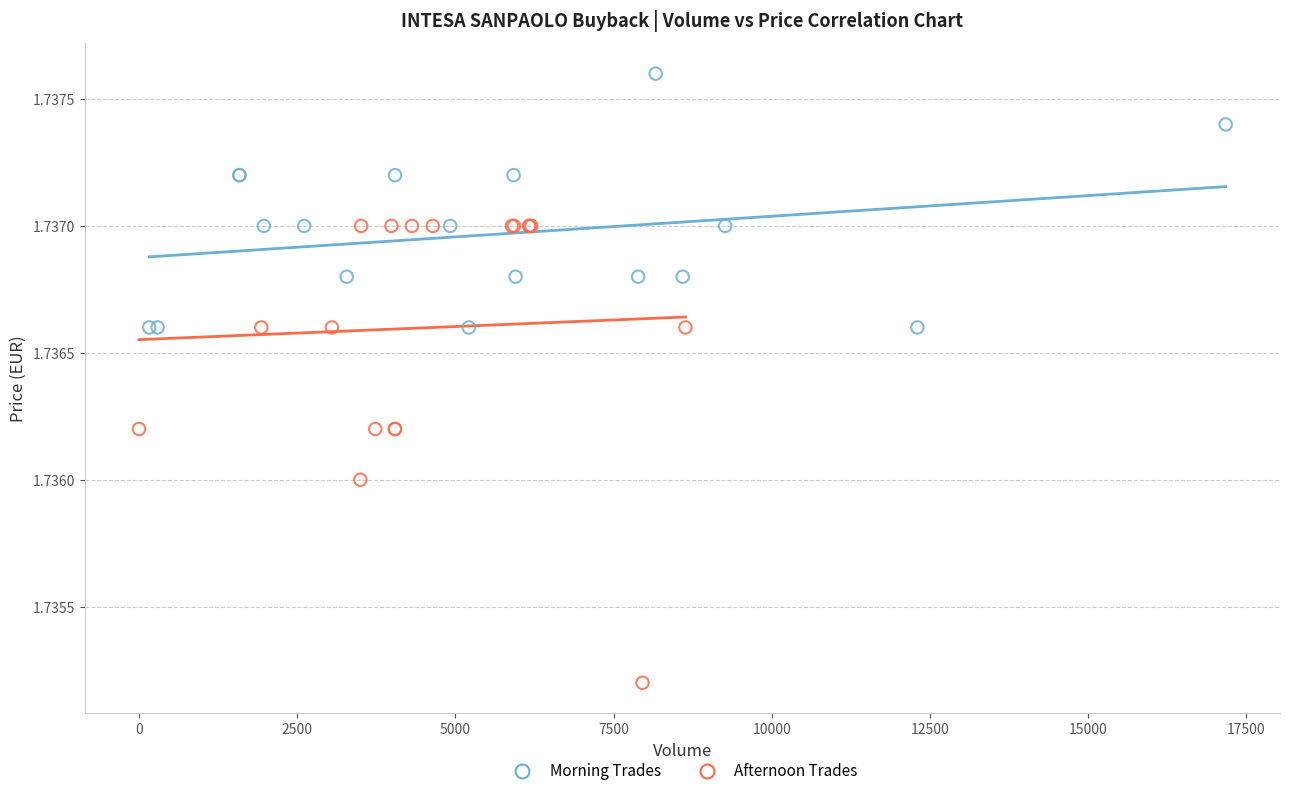

Which series reaches the minimum Y coordinate?

Afternoon Trades